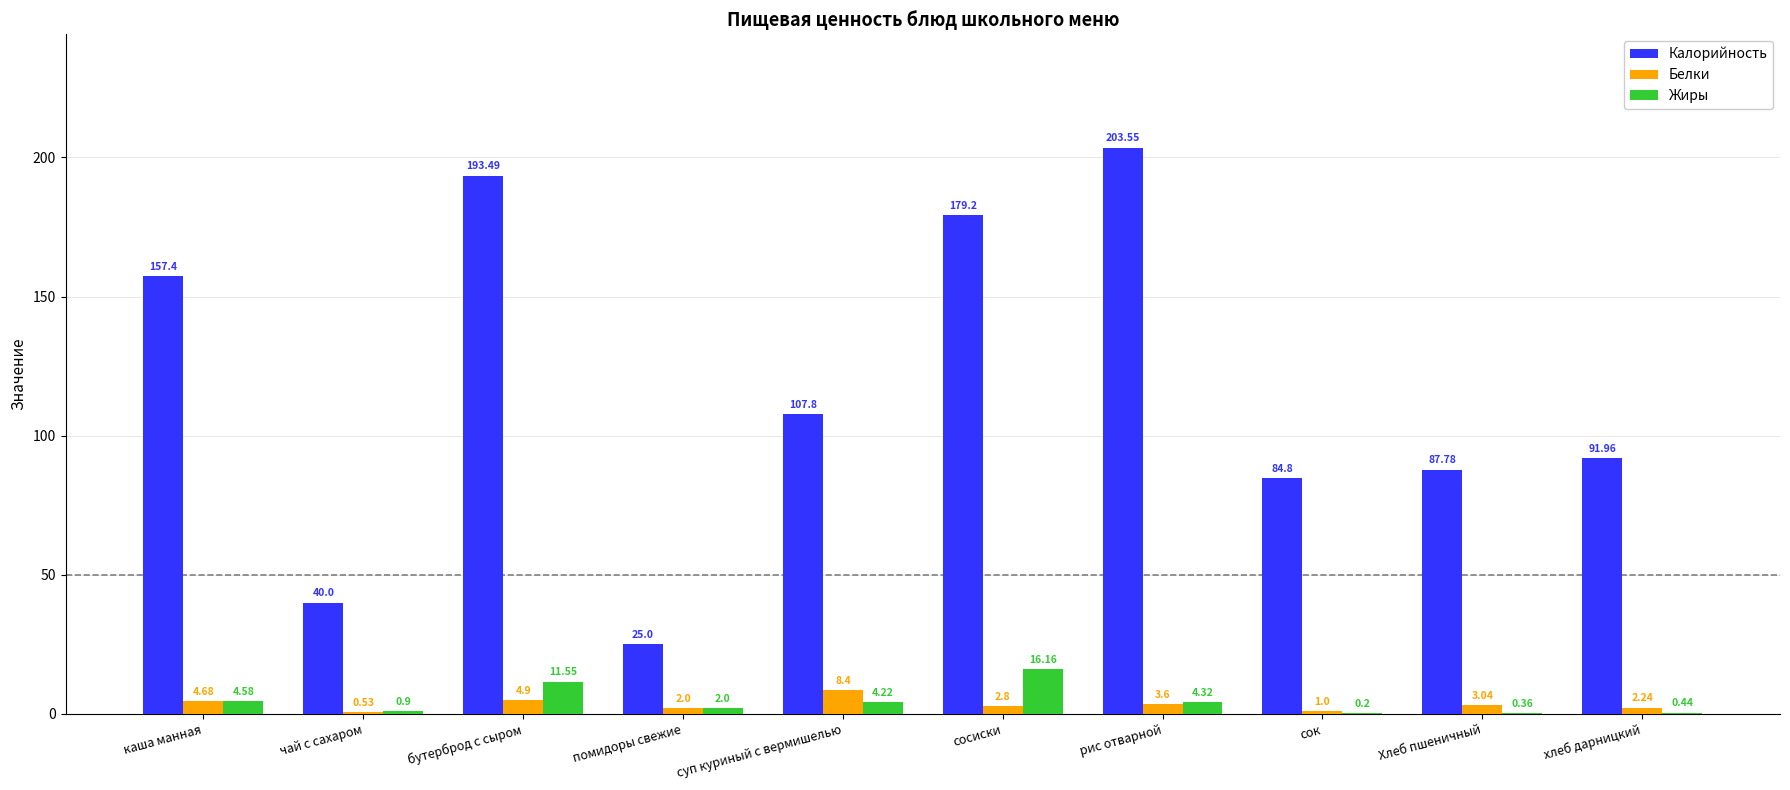

True or false: Калорийность has a value of 126.5 at хлеб дарницкий.

False